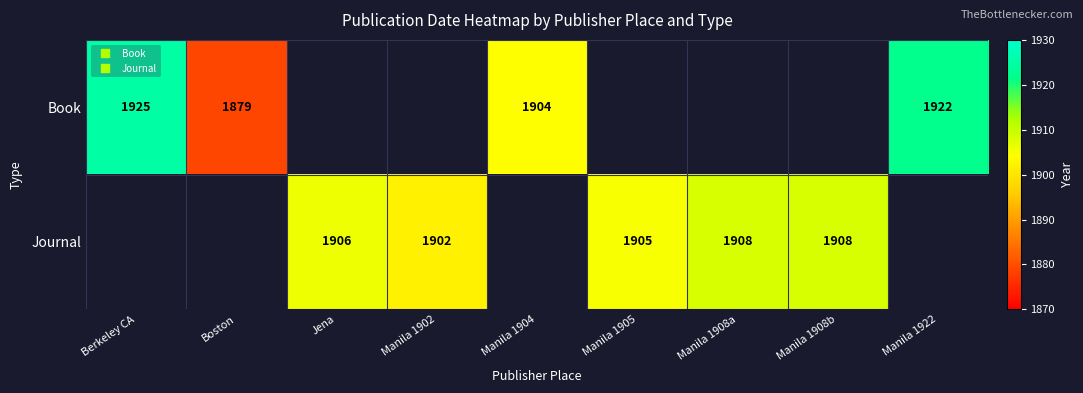

How many positive values does the Journal series have?

5